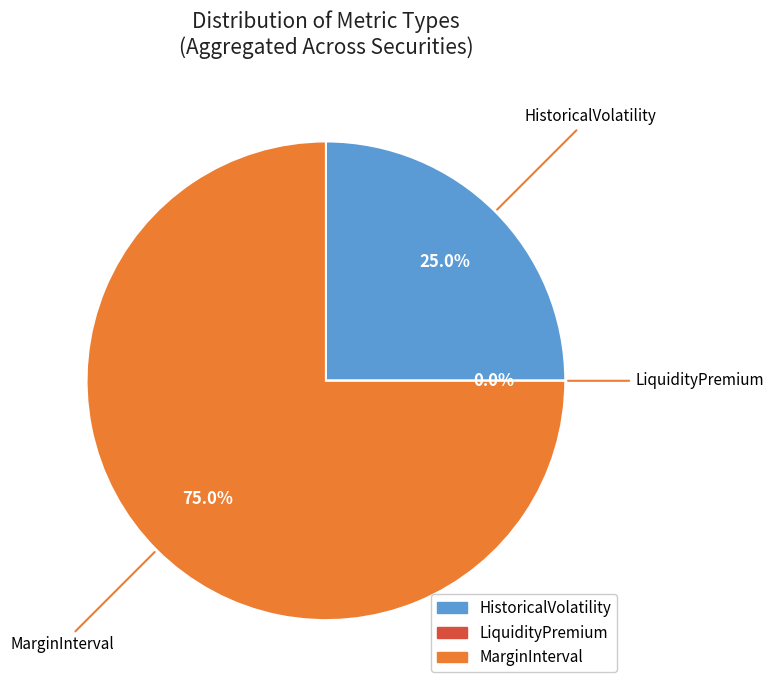

What is the ratio of the value at MarginInterval to the value at HistoricalVolatility?

3.0